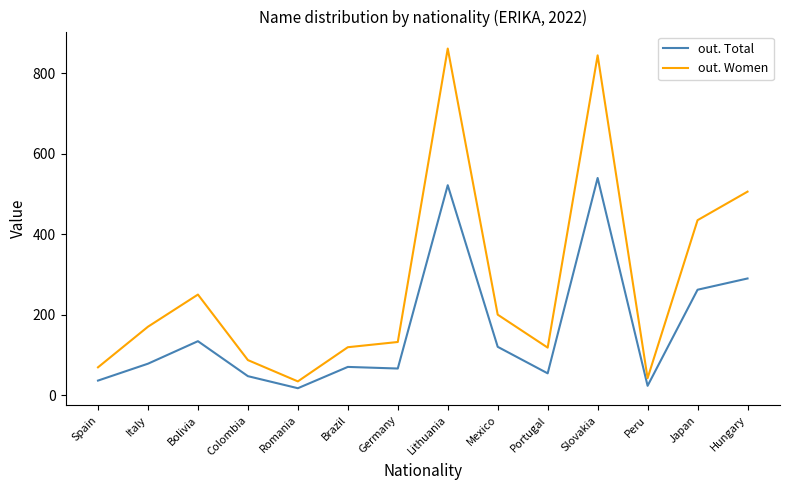

What is the difference between the out. Total values at Hungary and Colombia?

243